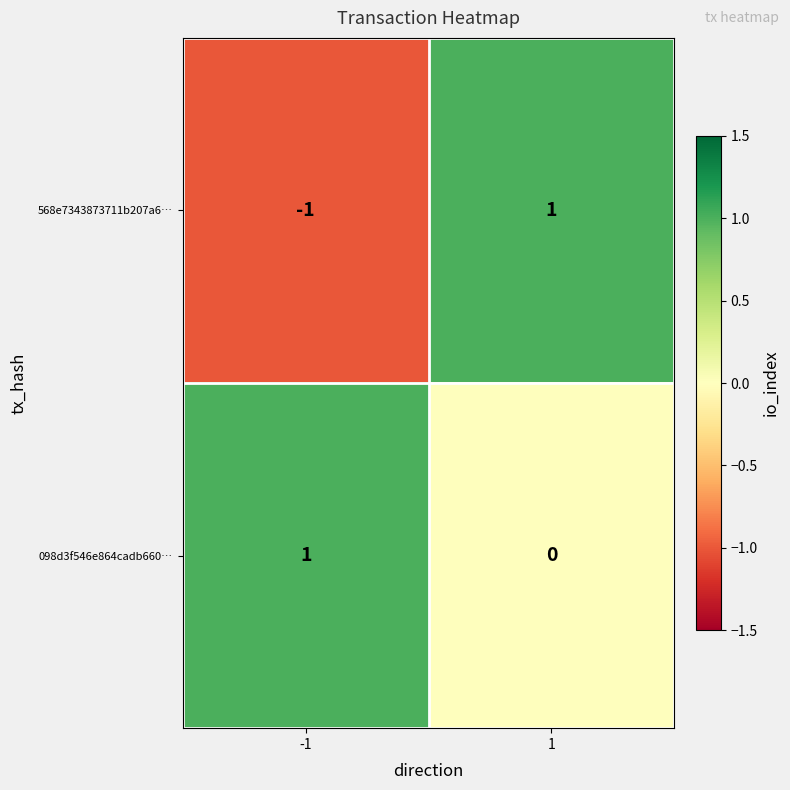

Rank the series at 1 from lowest to highest value.

098d3f546e864cadb660…, 568e7343873711b207a6…